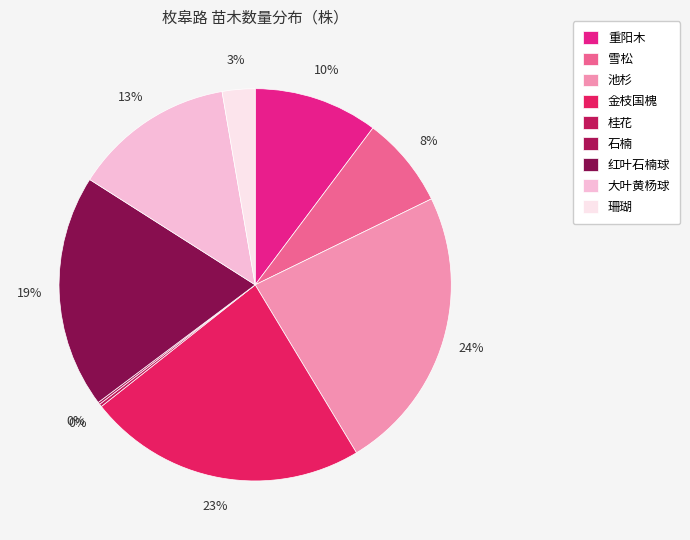

Which category has the biggest portion of the pie?

池杉